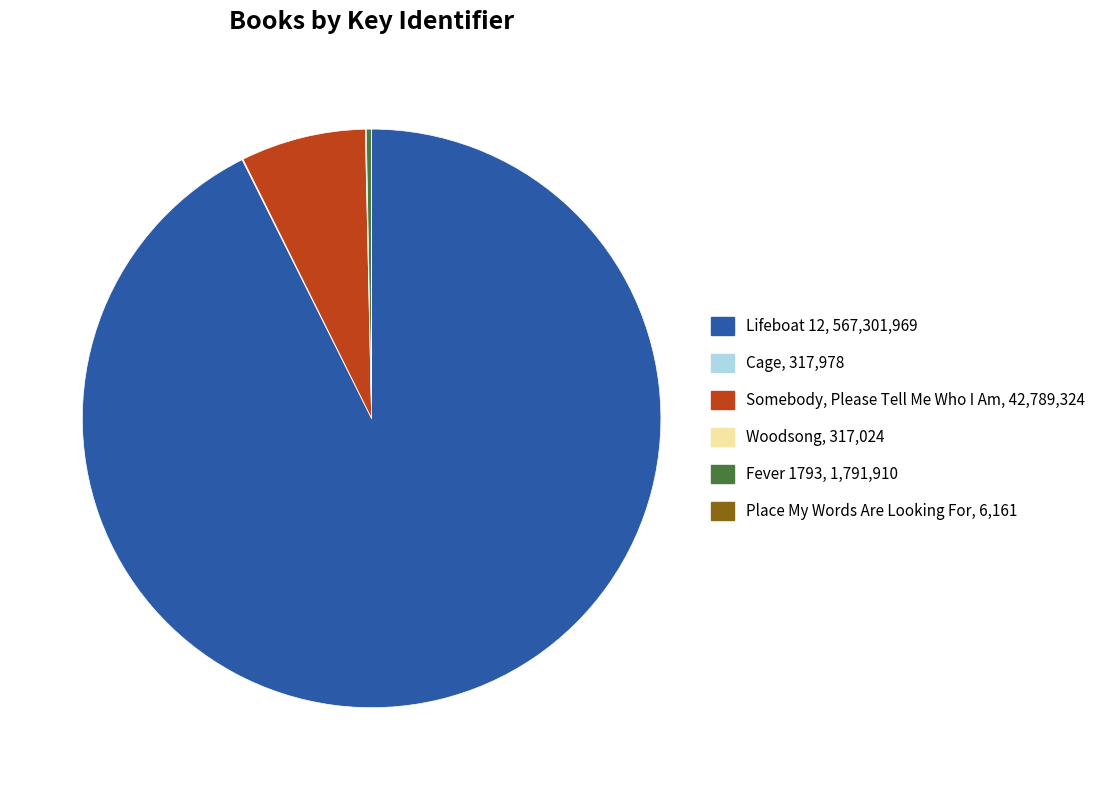

Is it true that Somebody, Please Tell Me Who I Am is 7% of the pie?

True